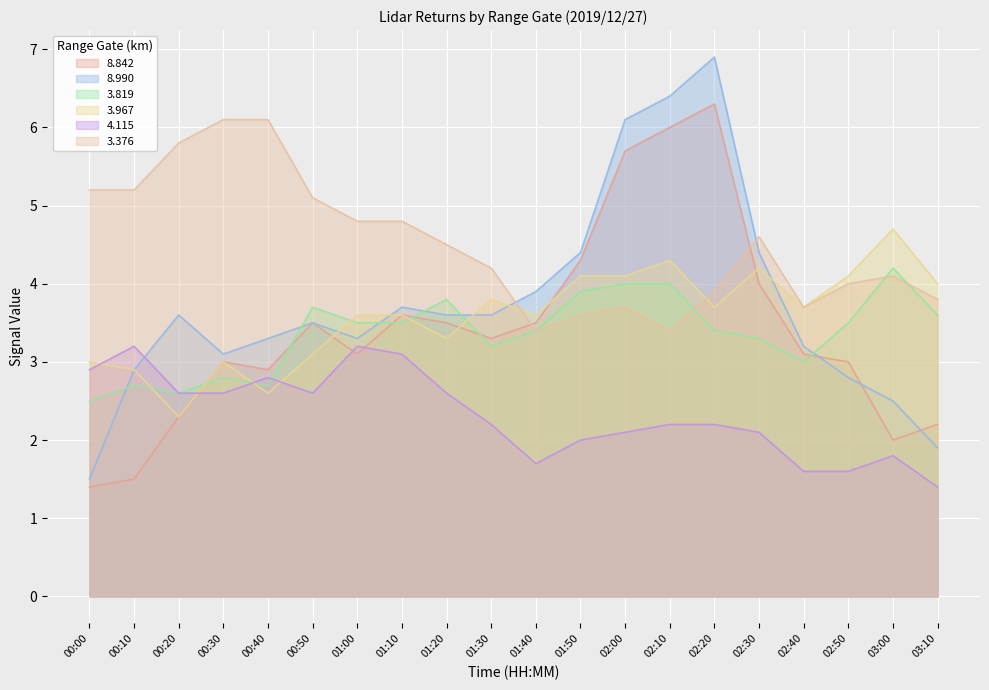

Rank the categories by 8.990 value from highest to lowest.

02:20, 02:10, 02:00, 01:50, 02:30, 01:40, 01:10, 00:20, 01:20, 01:30, 00:50, 00:40, 01:00, 02:40, 00:30, 00:10, 02:50, 03:00, 03:10, 00:00